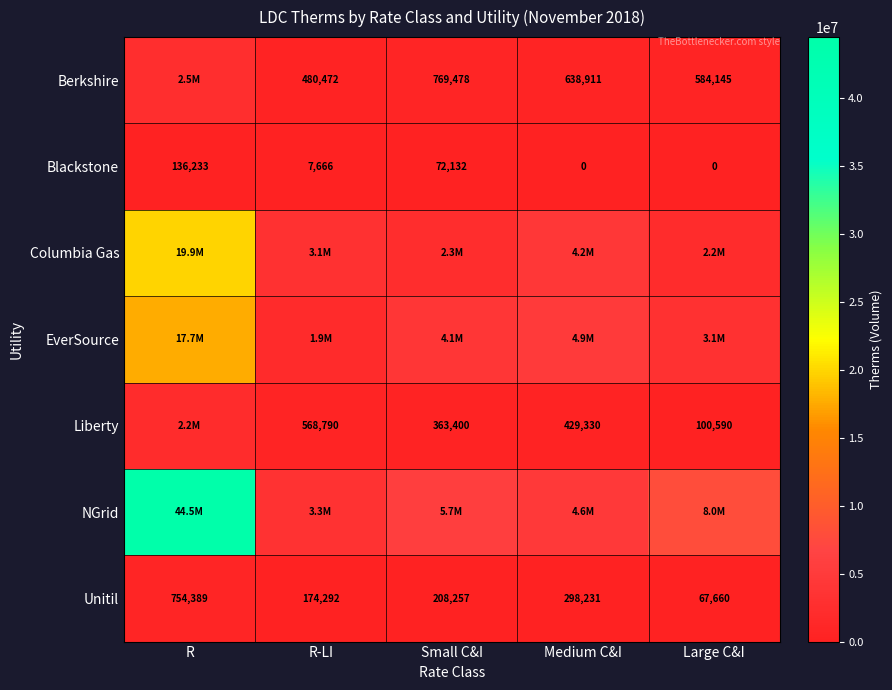

What is the difference between the Unitil values at Medium C&I and Large C&I?

230571